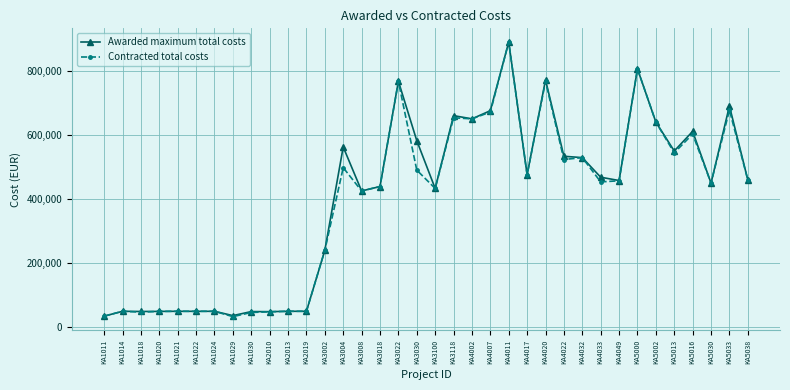

The value of Contracted total costs at KA3030 is 490220. True or false?

True